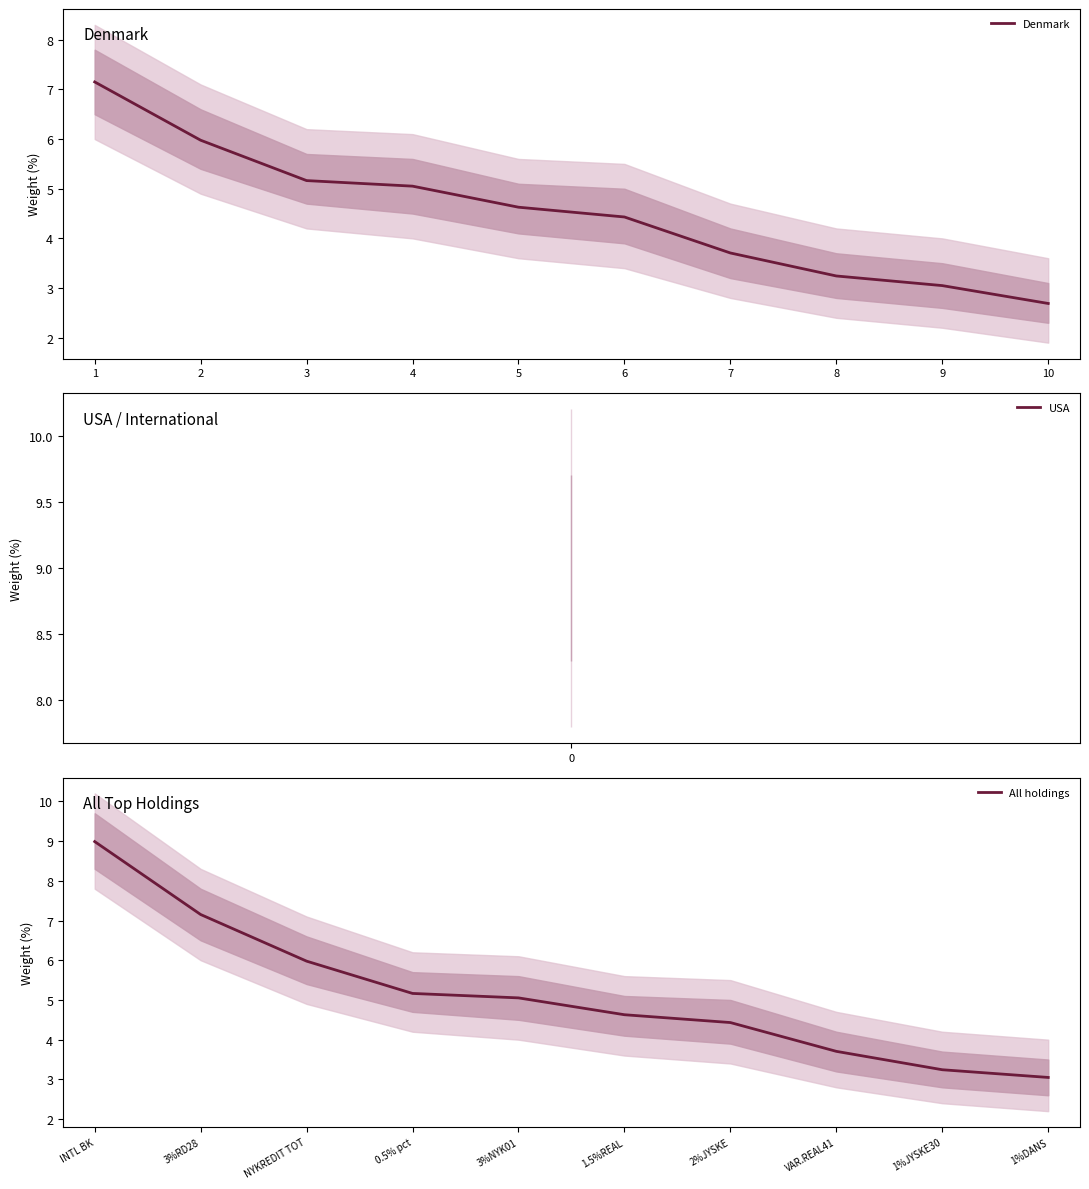

At which label does All holdings reach its peak?

INTL BK